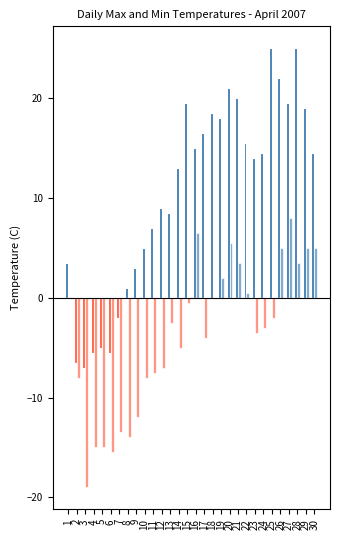

At which label is Min Temp (C) closest to 4?

21